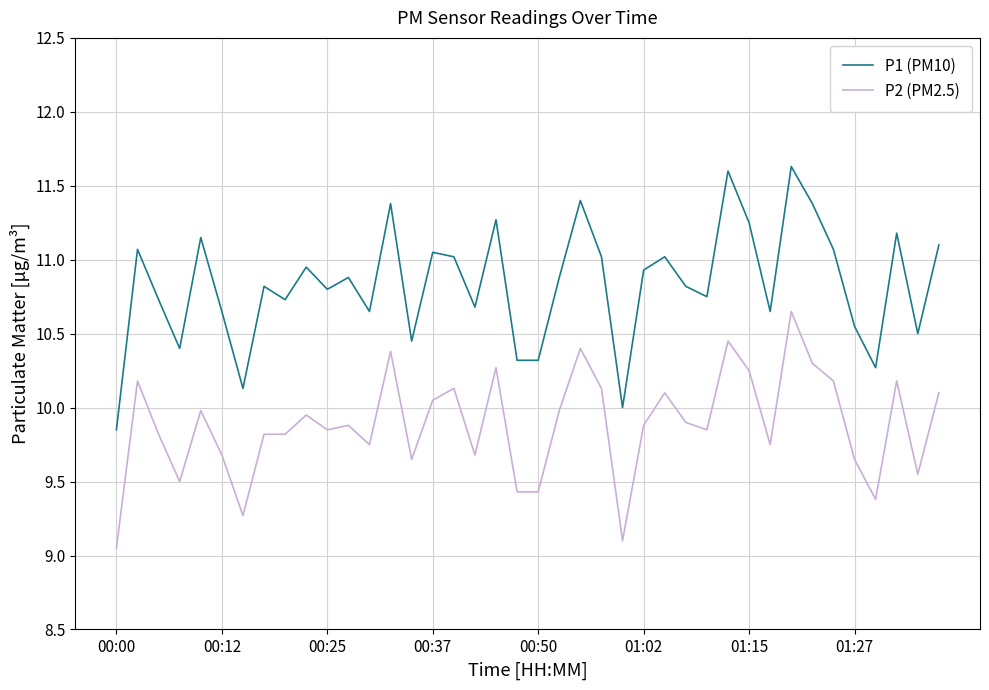

True or false: P1 (PM10) and P2 (PM2.5) intersect in this chart.

False